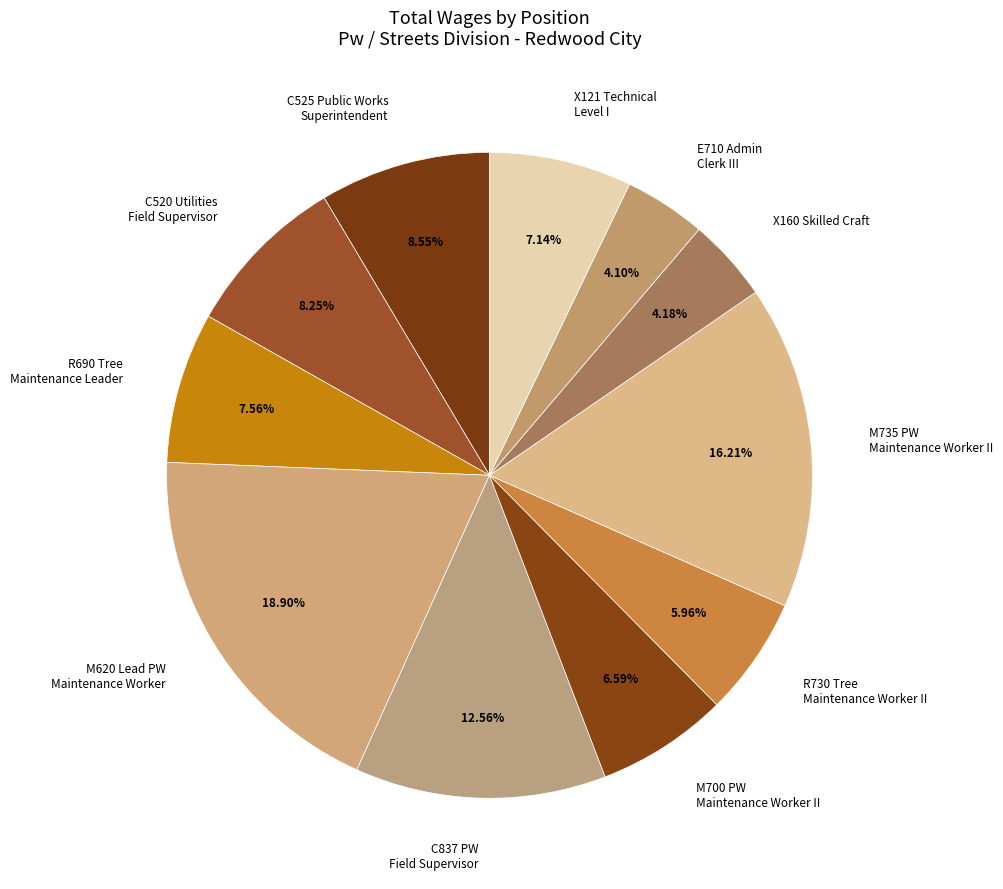

Is there a majority slice in this chart?

No